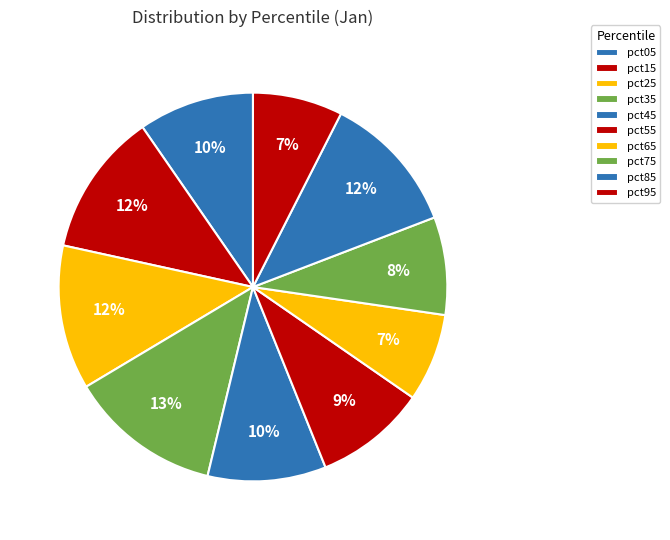

How many slices are in this pie chart?

10